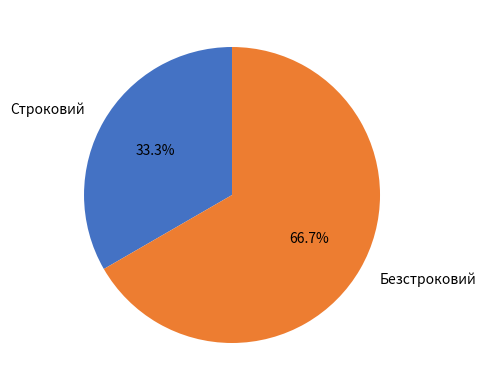

To the nearest percent, what percentage of the pie is Строковий?

33%